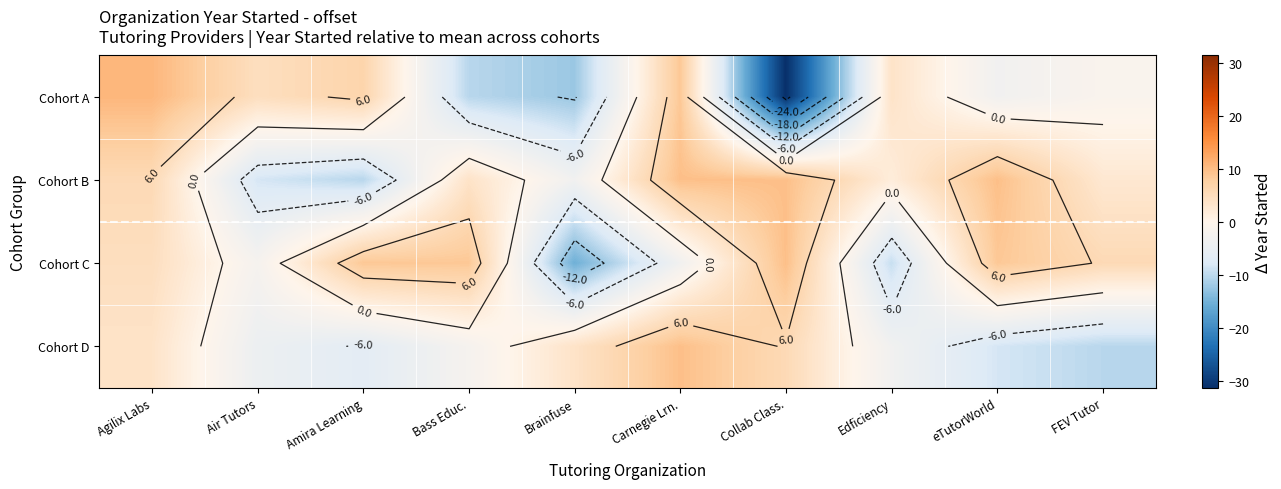

How many values in Cohort B are below zero?

3